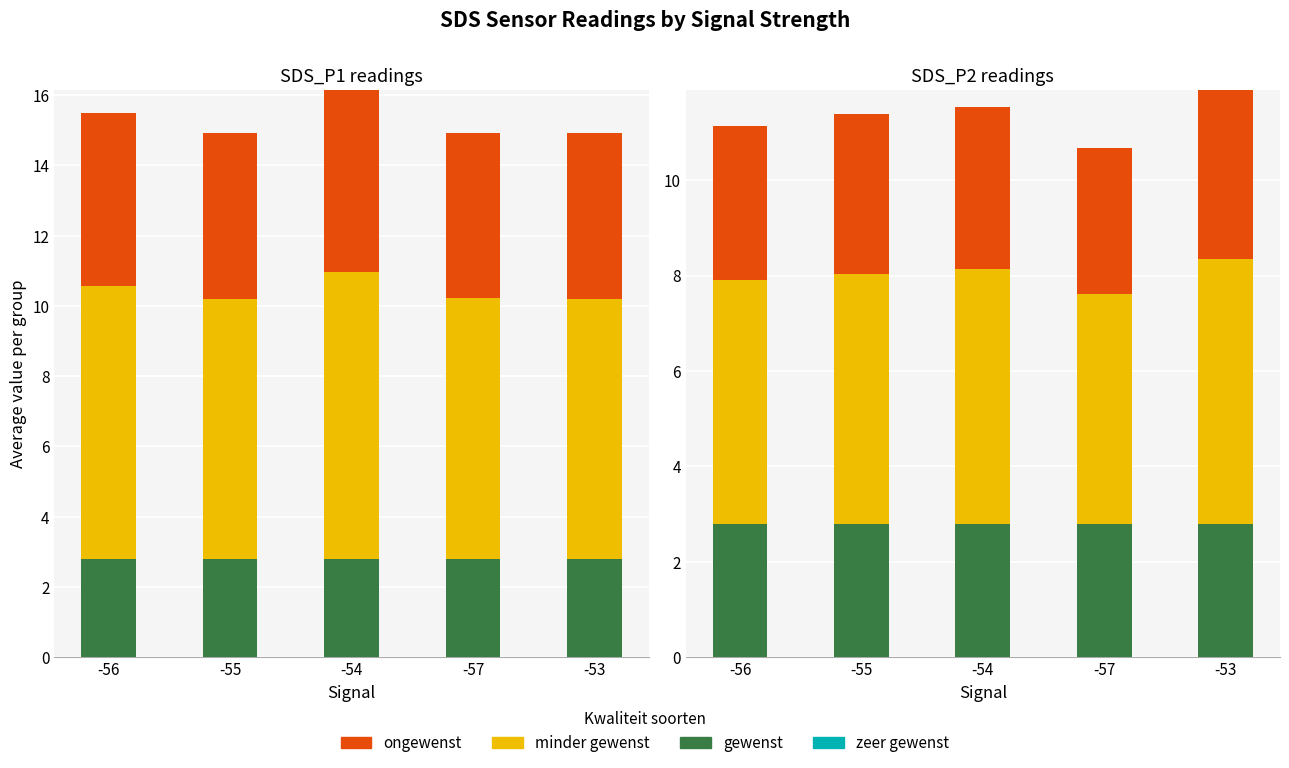

How many distinct data groups are displayed?

4